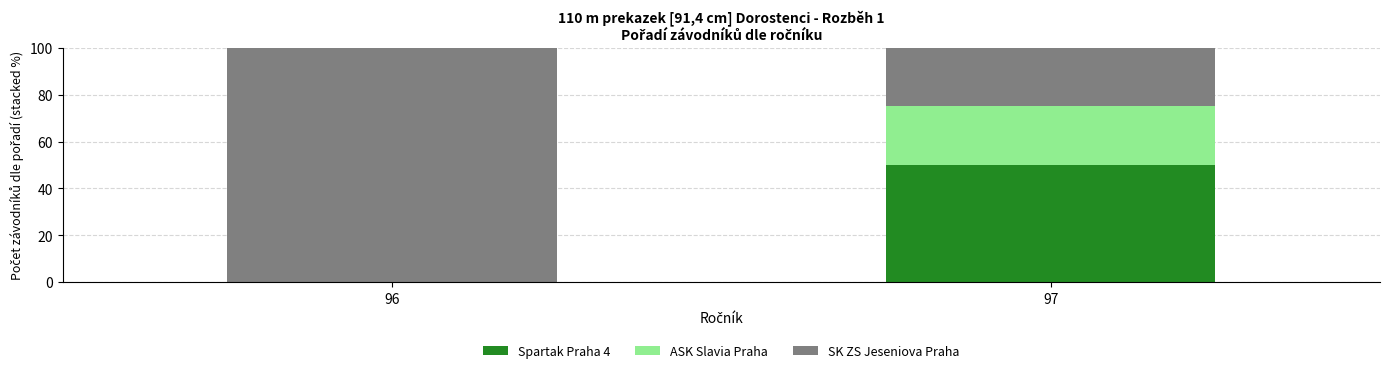

What is the highest value of the Spartak Praha 4 series?

50